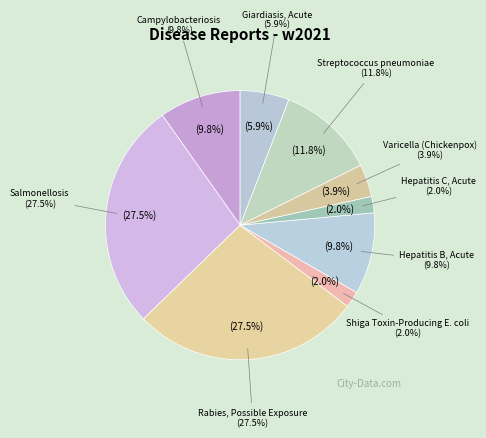

To the nearest percent, what portion does Varicella (Chickenpox) represent?

4%